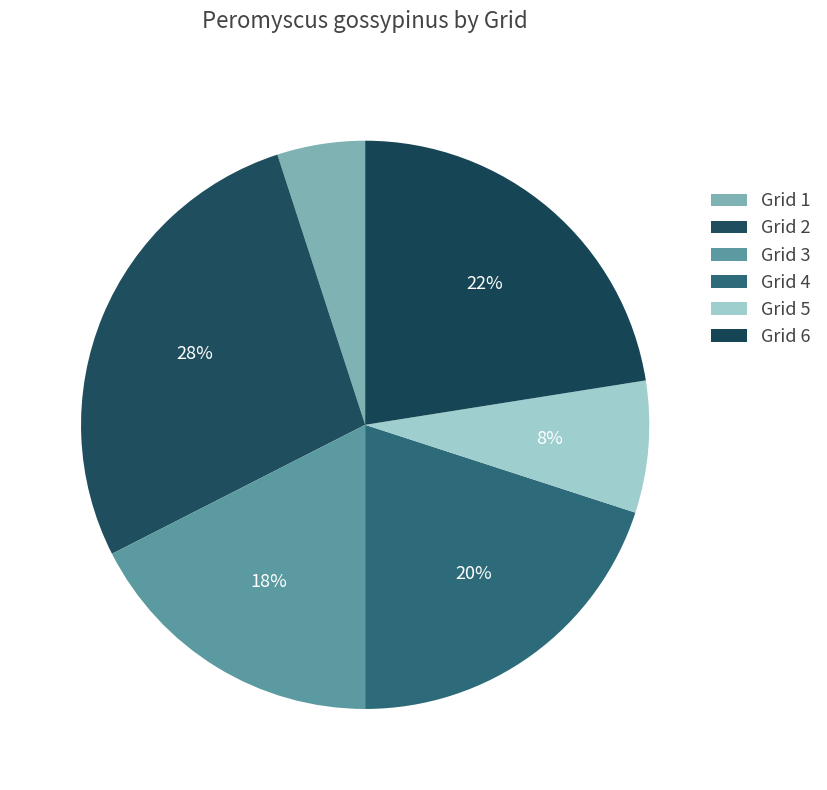

How many segments does this pie chart have?

6